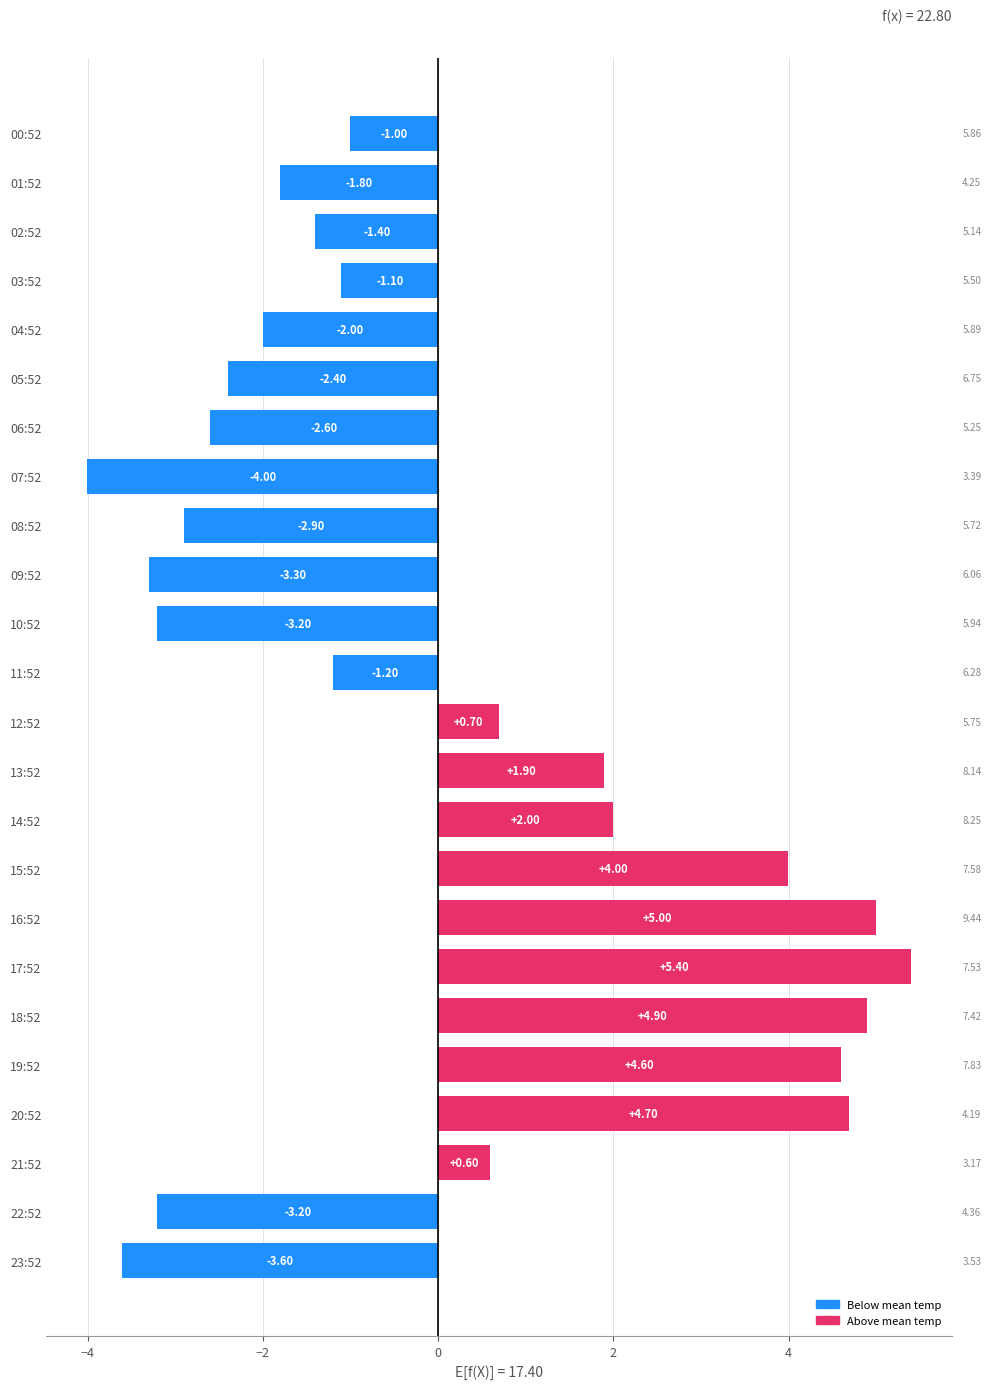

Does the chart contain stacked bars?

No